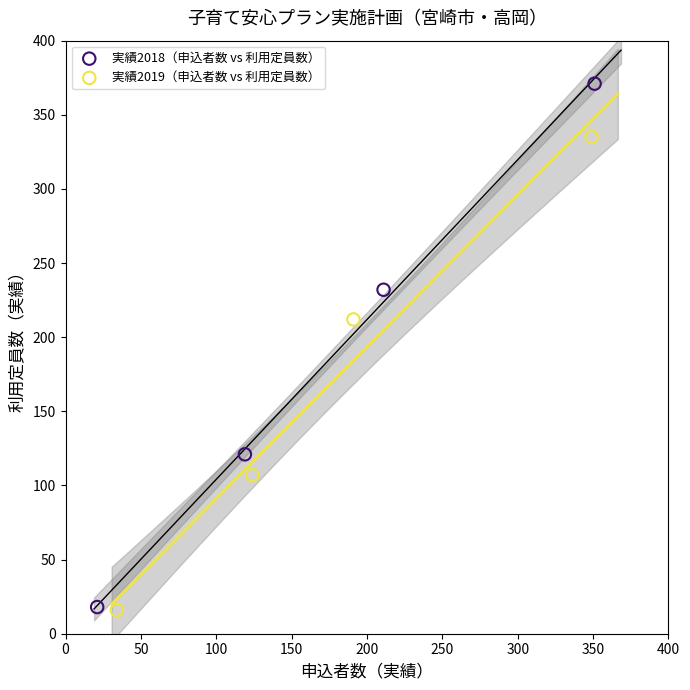

Which series reaches the maximum Y coordinate?

実績2018（申込者数 vs 利用定員数）